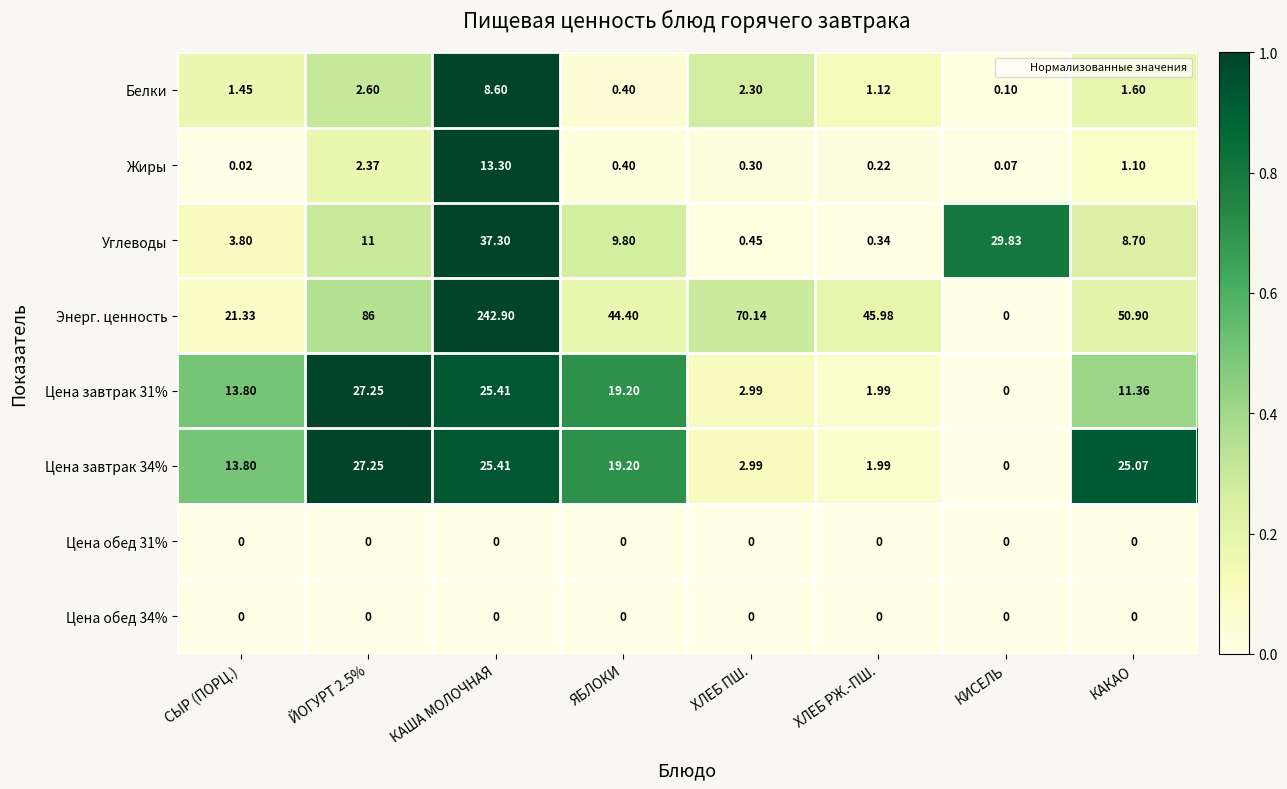

Which series has the largest total across all categories?

Энерг. ценность